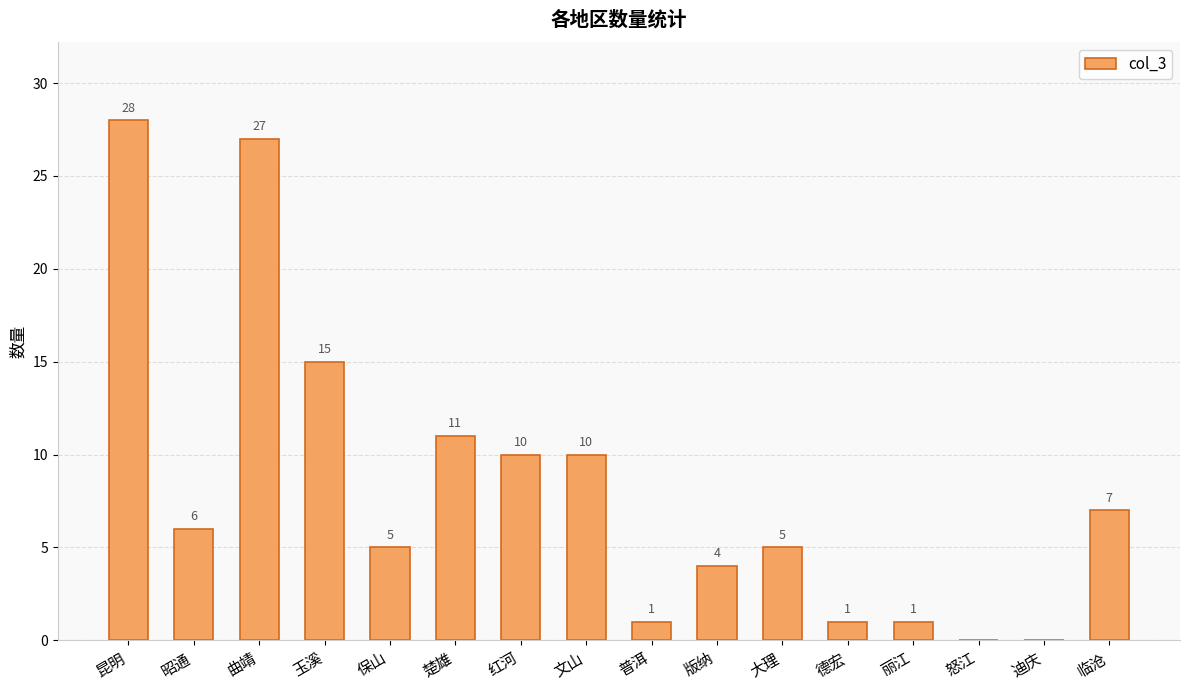

Which has a higher value, 保山 or 丽江?

保山